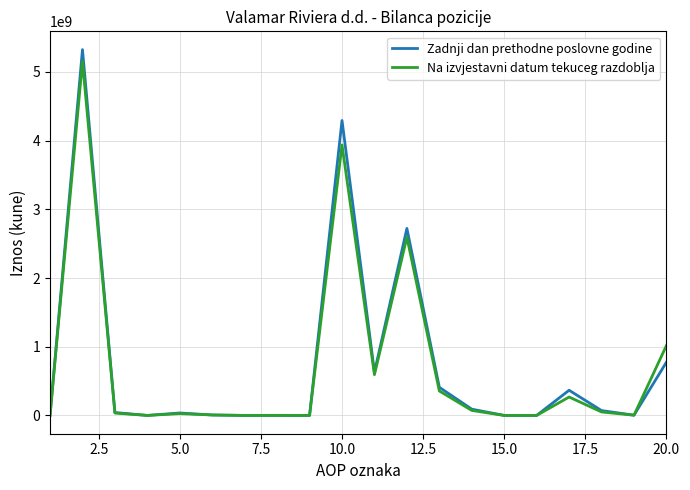

Which series has the largest range (max minus min)?

Zadnji dan prethodne poslovne godine